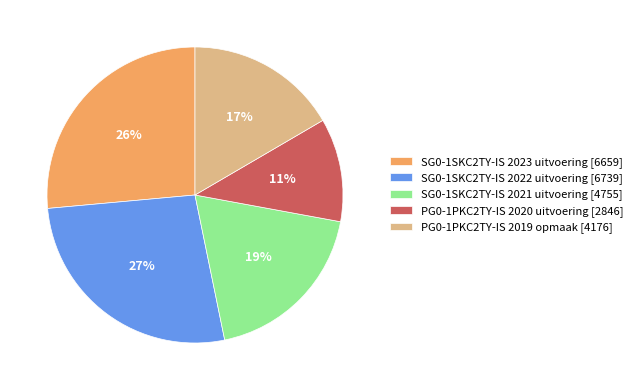

Which slice is the smallest?

PG0-1PKC2TY-IS 2020 uitvoering